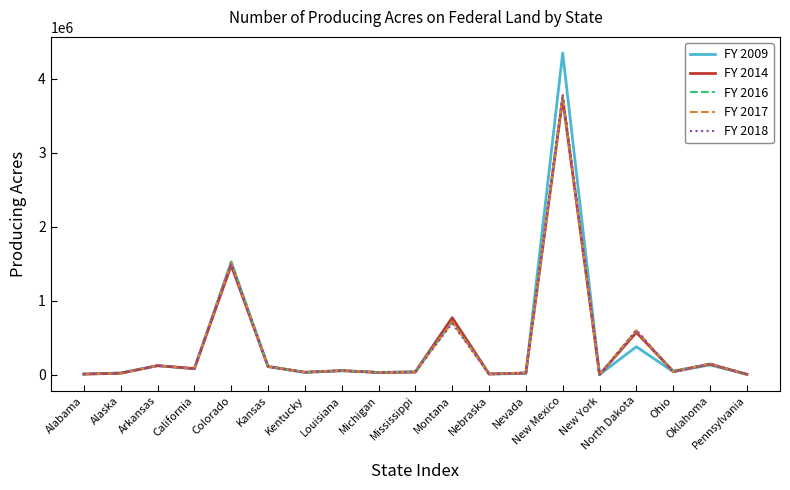

Read the FY 2018 value at Kentucky.

32916.0